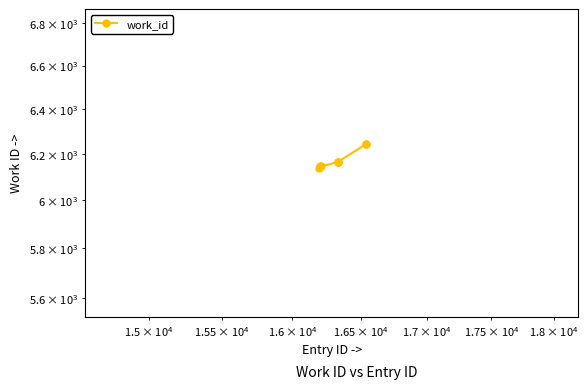

How many values exceed 6165?

3